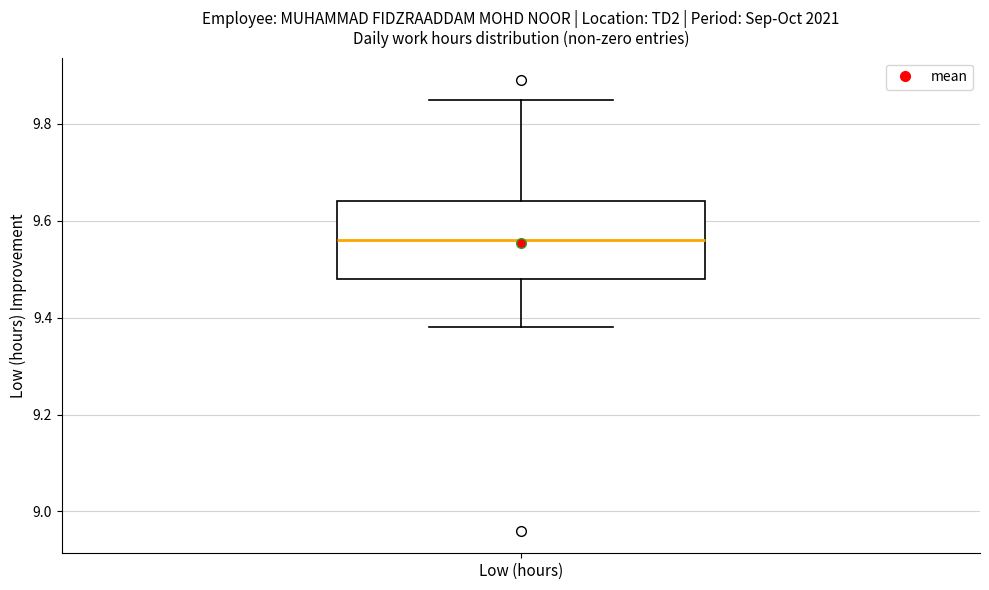

Transcribe this box plot: give where the median line is, the range the box spans, and where the two whiskers end, as read against the y-axis. The values are not printed on the chart, so give them approximately, as read against the axis.

median 9.56, box 9.48 to 9.64, whiskers 9.38 to 9.86